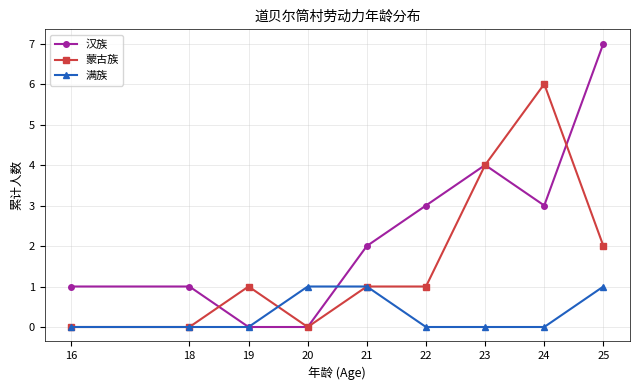

Rank the series by their average value, from highest to lowest.

汉族, 蒙古族, 满族